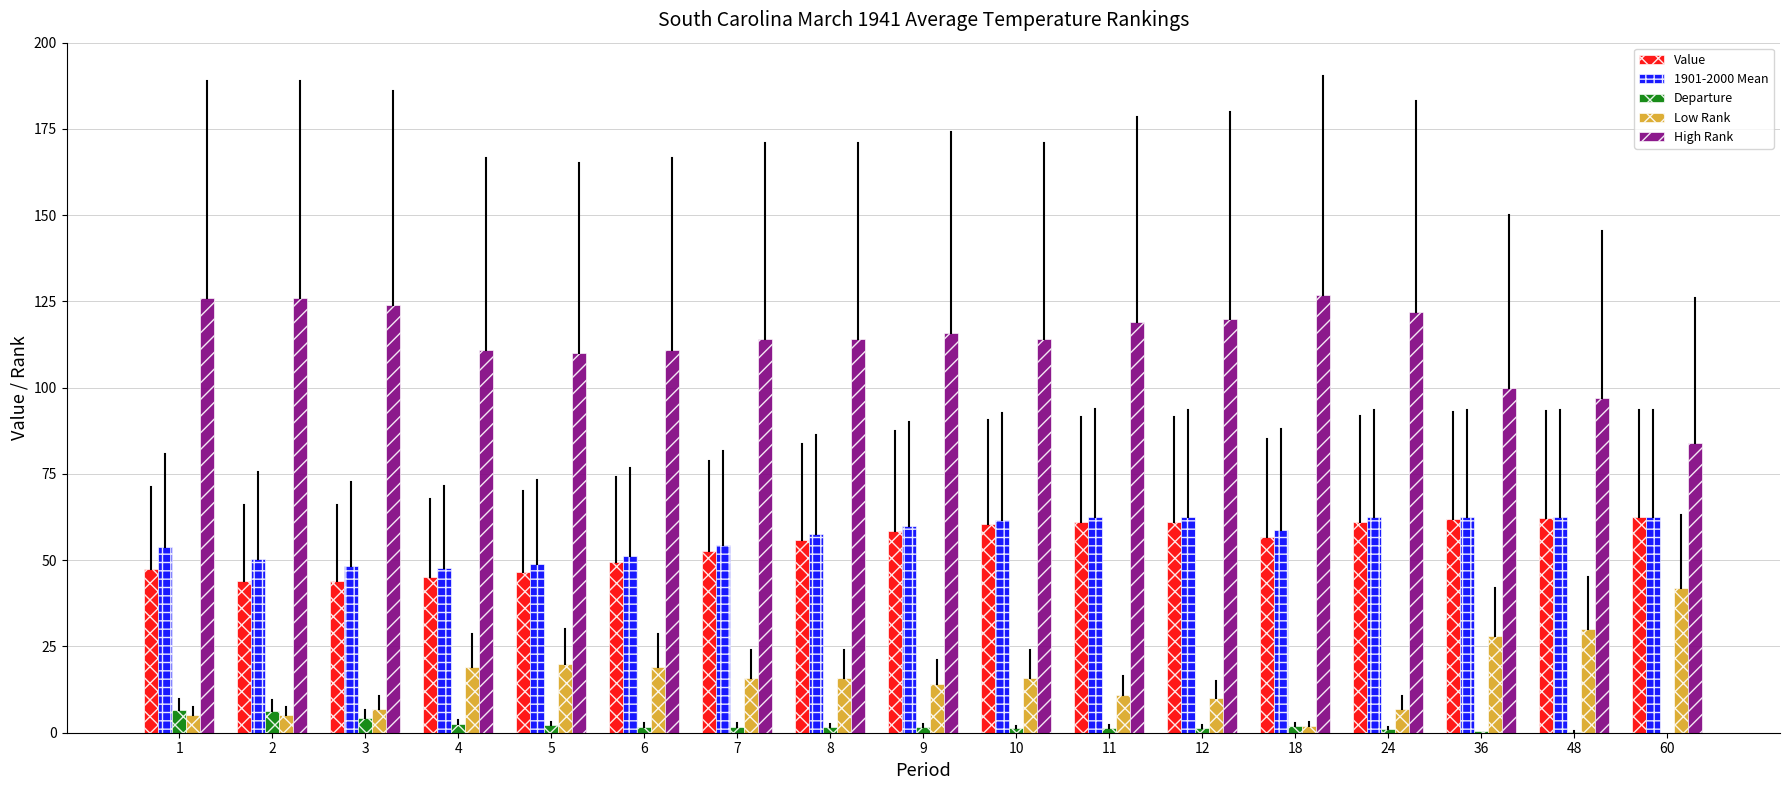

Which series has the largest total across all categories?

High Rank